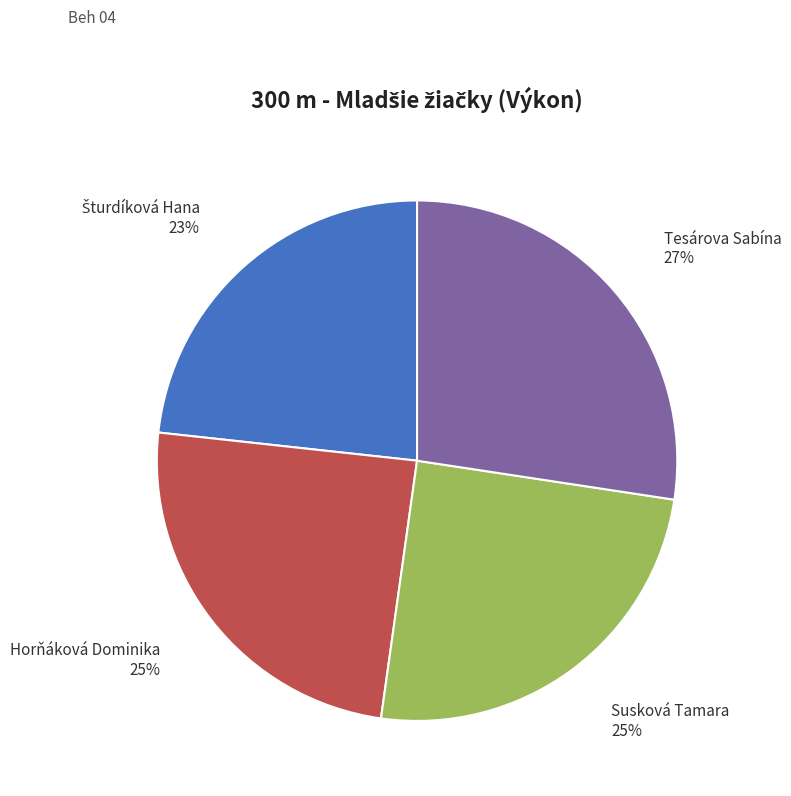

The Tesárova Sabína slice represents 27% of the pie. True or false?

True